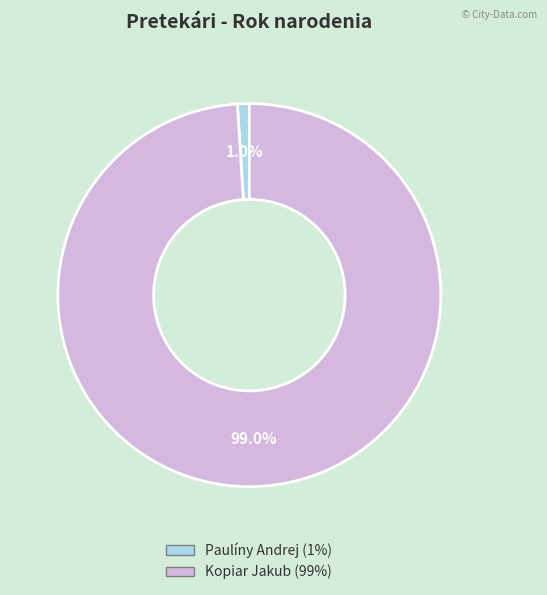

Does any single category account for the majority?

Yes